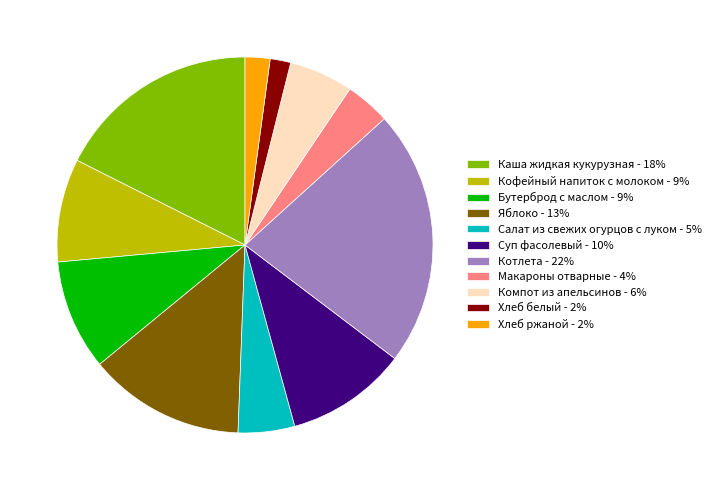

Is there a majority slice in this chart?

No